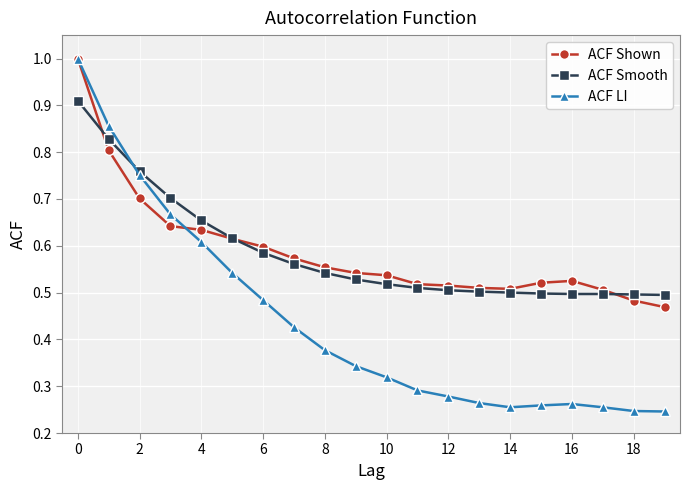

At how many categories does at least one series exceed 0?

20